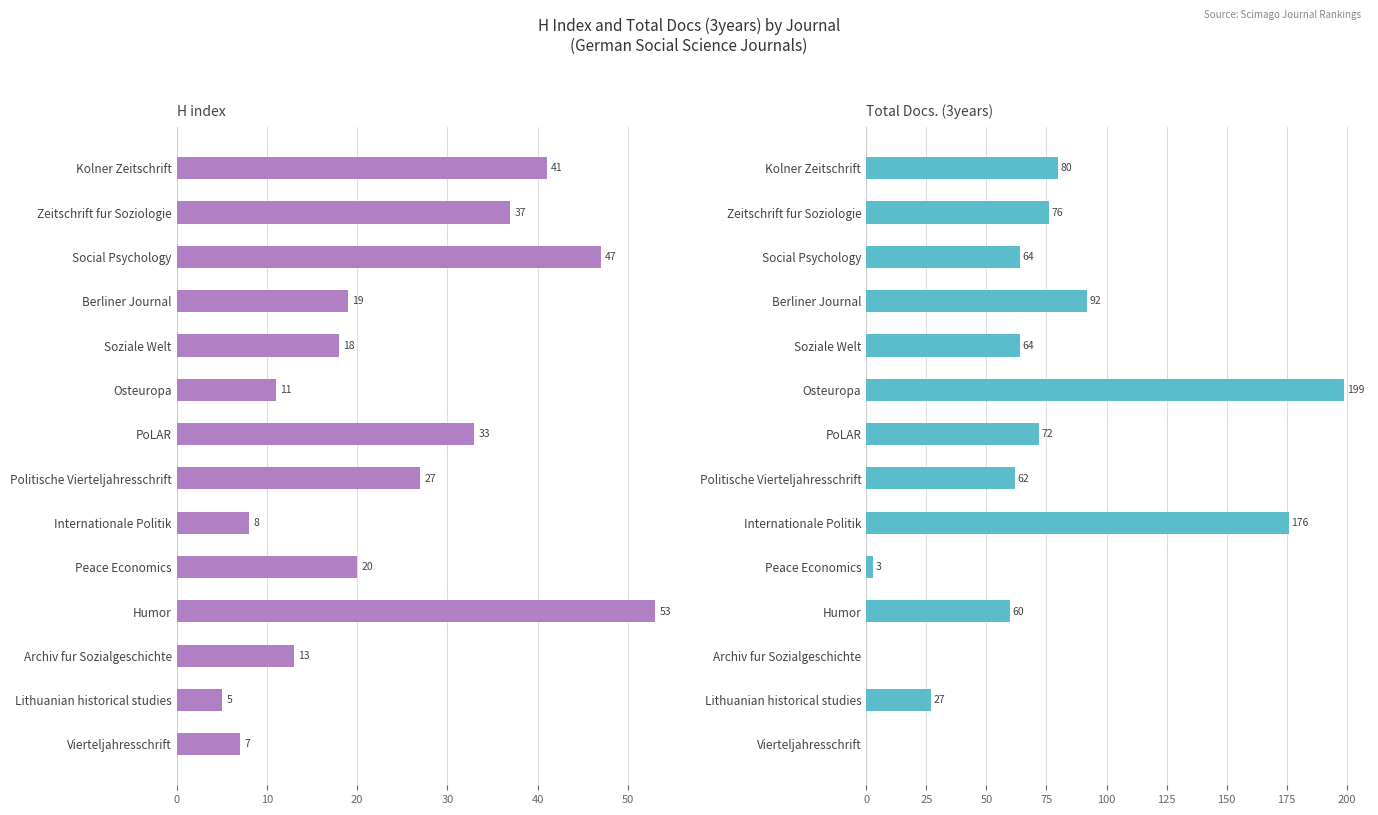

Which series changed the most between Berliner Journal and Internationale Politik?

Total Docs. (3years)